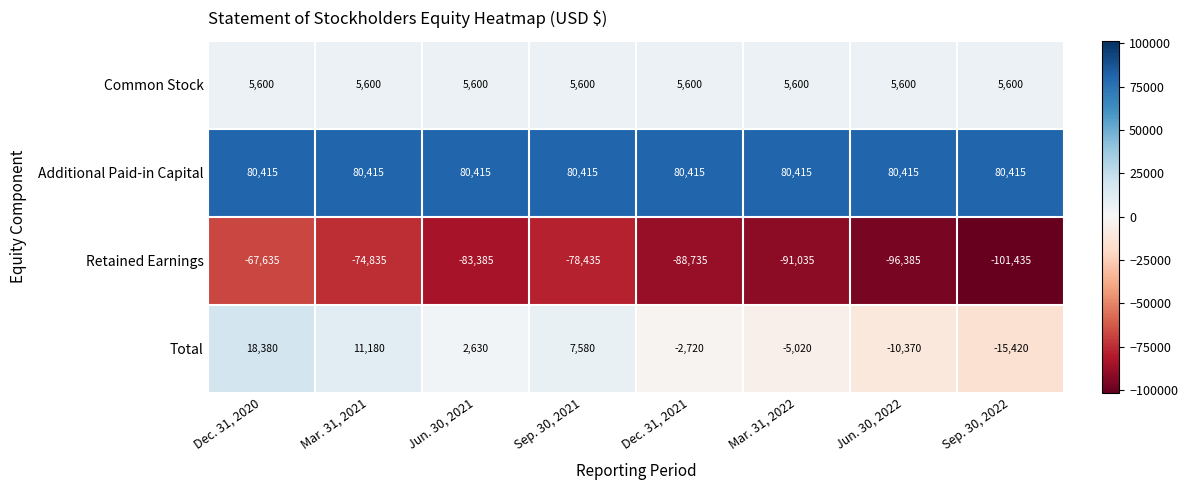

What is the spread (max minus min) of values at Sep. 30, 2022?

181850